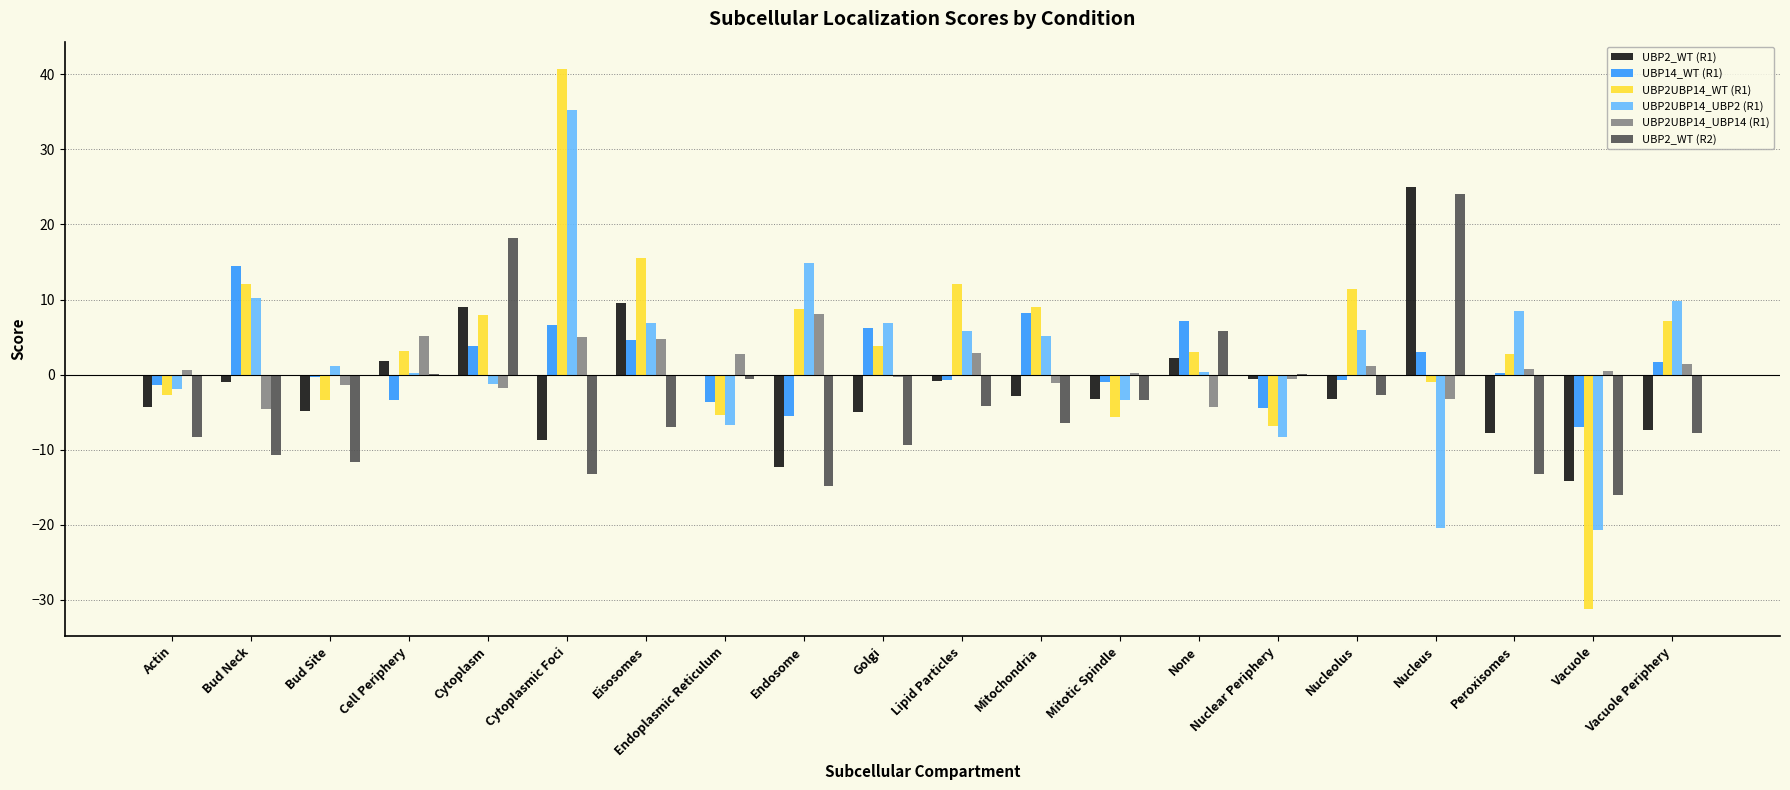

Which label corresponds to the largest value in the chart?

Cytoplasmic Foci